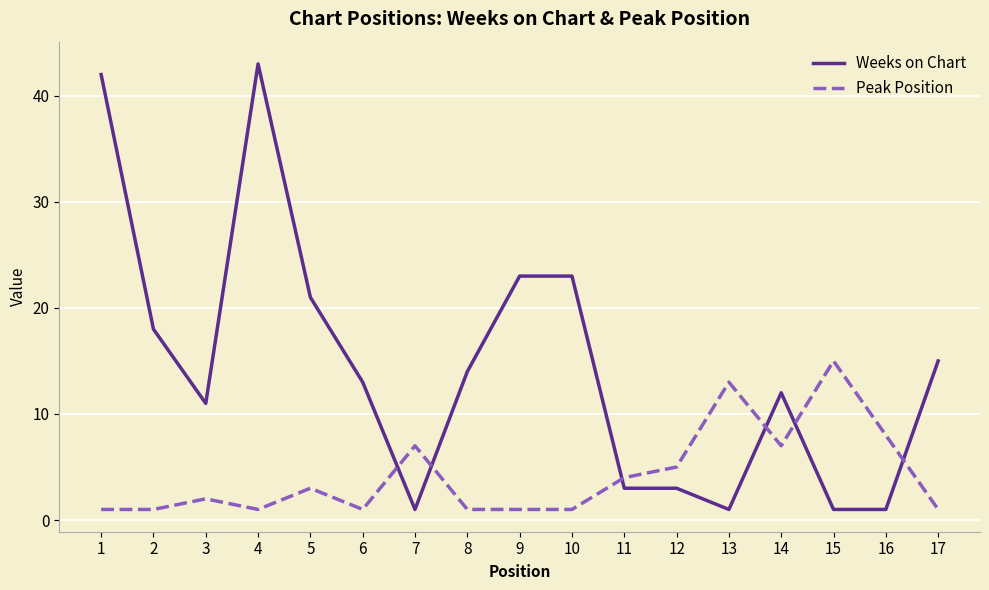

Where does the Weeks on Chart series first go above 13?

1